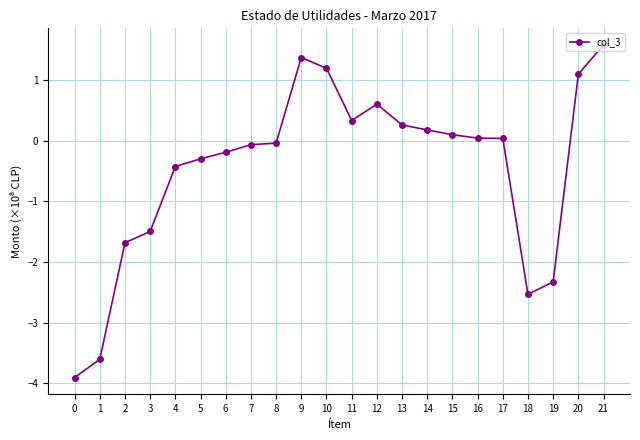

Which has a higher value, 7 or 10?

10